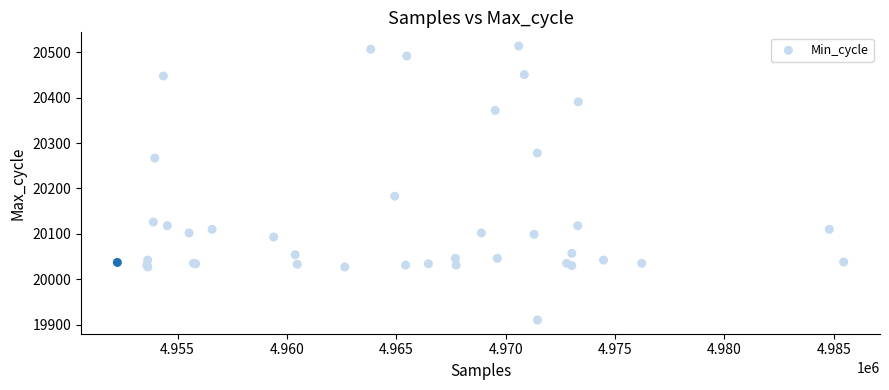

What Y value in the scatter plot is closest to 20212?

20183